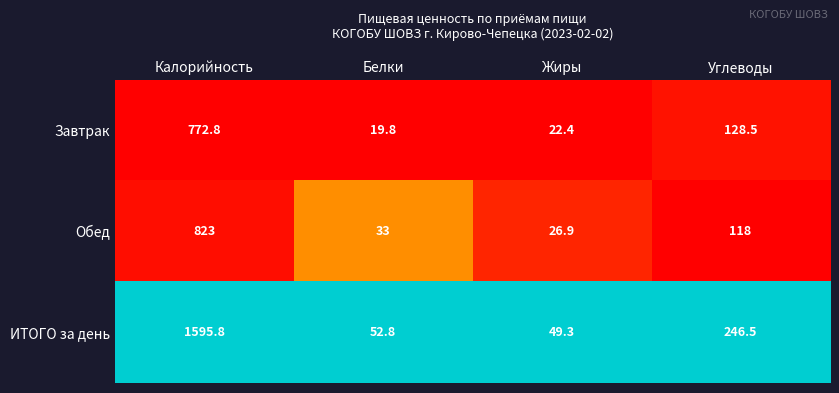

What is the maximum value shown in the chart?

1595.8